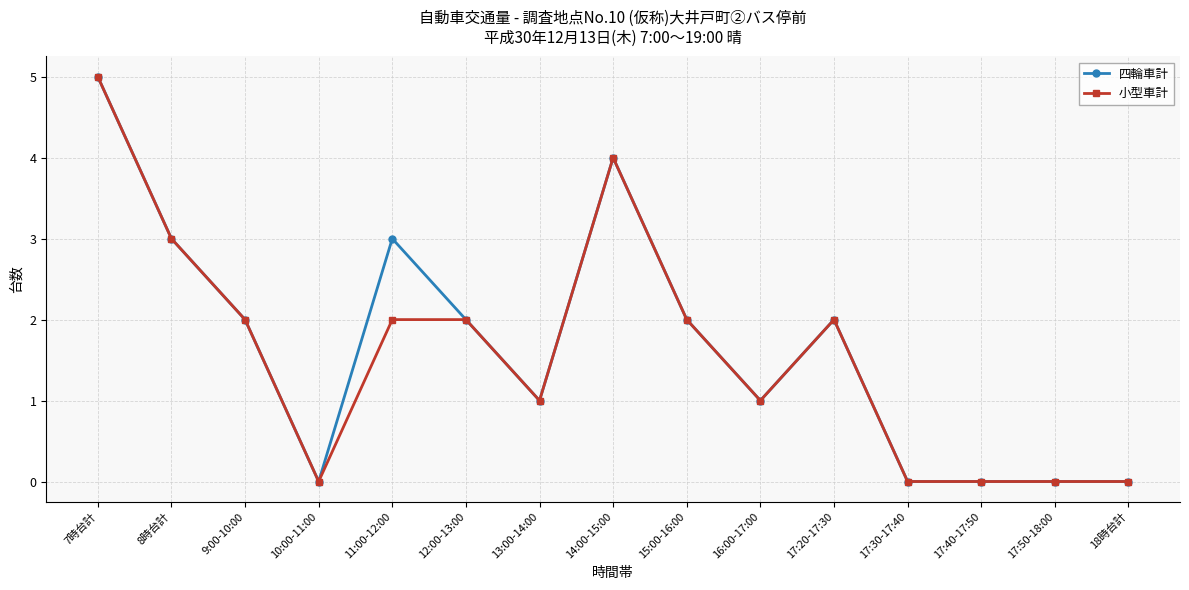

Where is the first local maximum for 四輪車計?

11:00-12:00